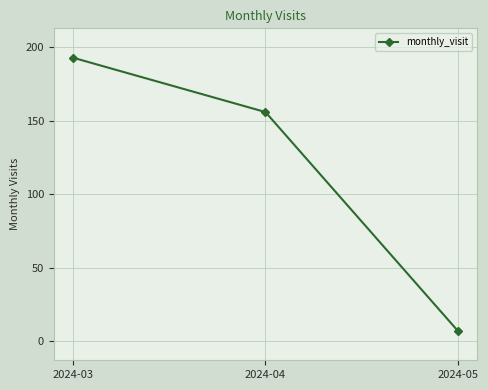

How many data points does each series have?

3